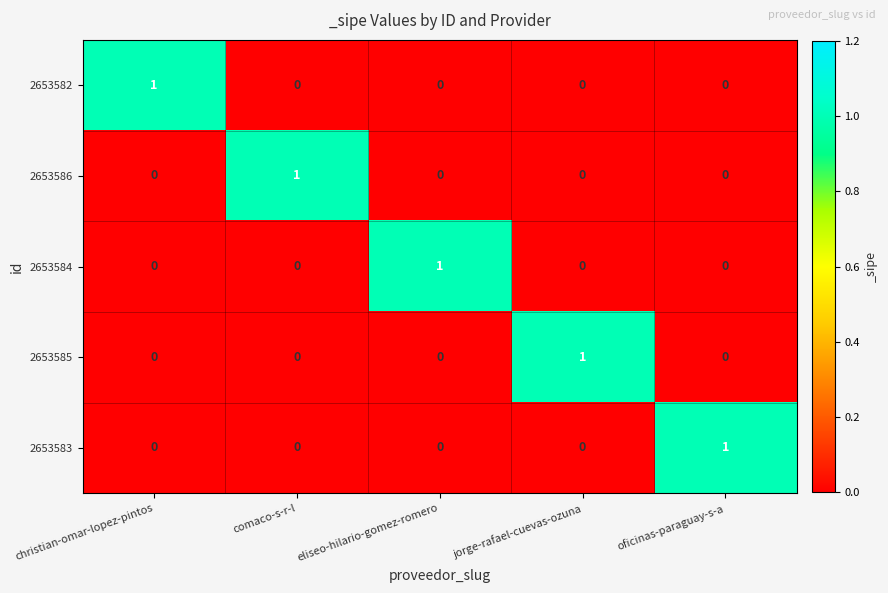

How many 2653584 values are between 0 and 1?

5